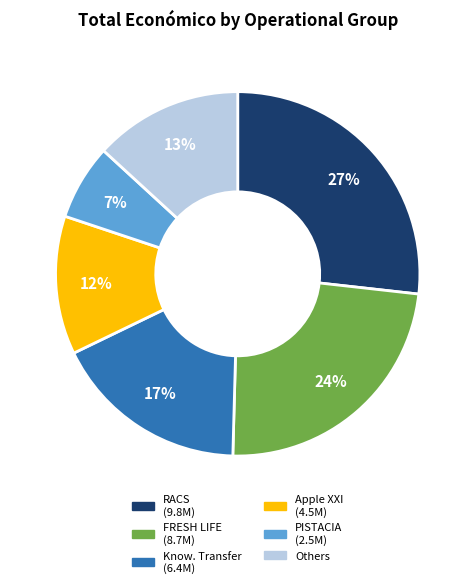

To the nearest percent, what is the average slice percentage?

17%